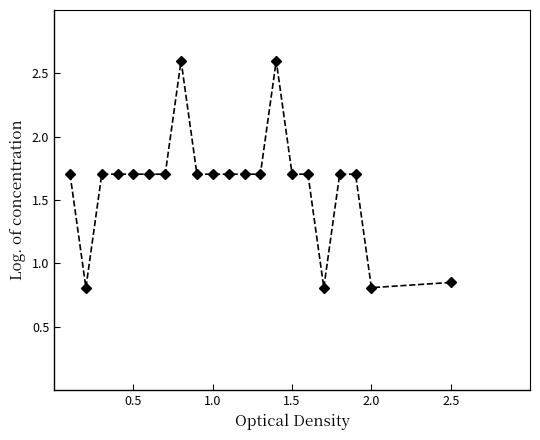

What is the difference between the maximum and minimum values?

1.8